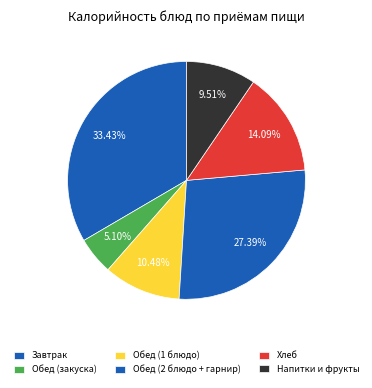

How many slices are in this pie chart?

6